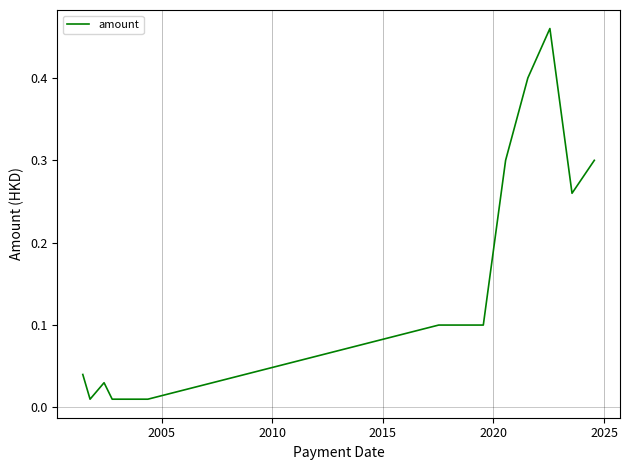

Is this an area chart (filled region under the line)?

No